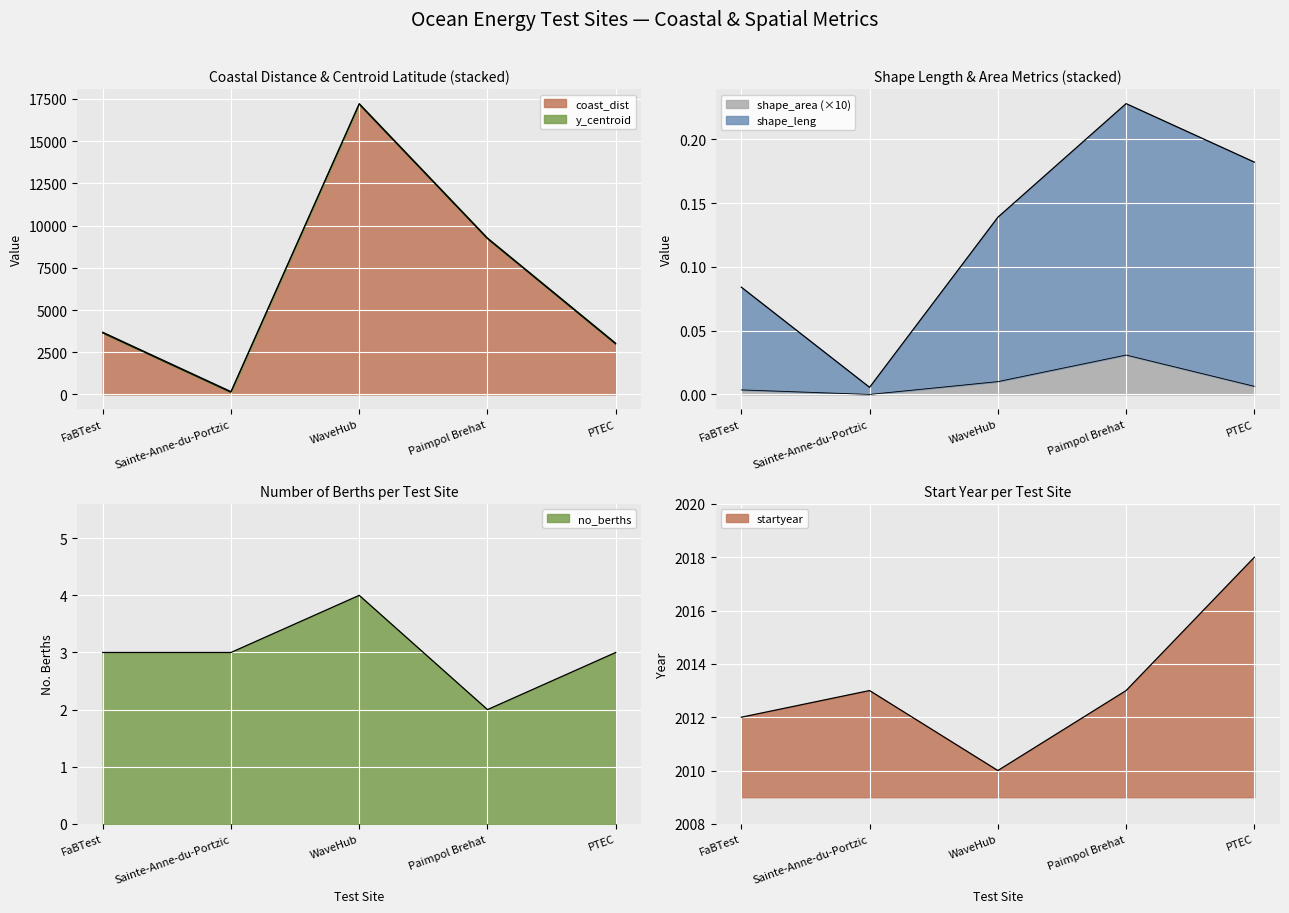

True or false: shape_leng and shape_area cross at least once.

False